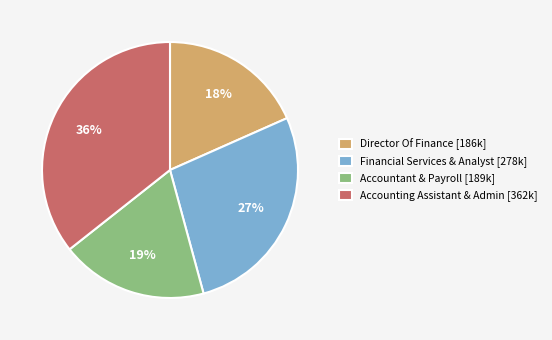

What is the ratio of the value at Director Of Finance [186k] to the value at Financial Services & Analyst [278k]?

0.7